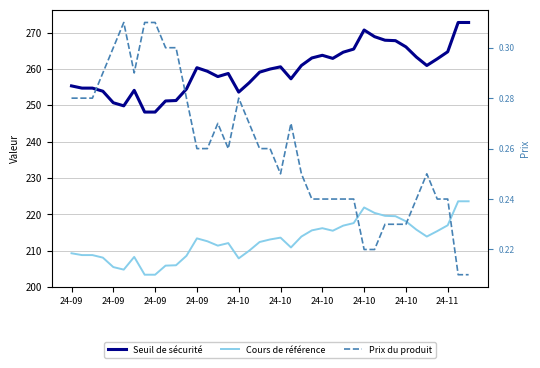

Is the value of Seuil de sécurité at 29 greater than the value of Prix du produit at 24-09?

Yes